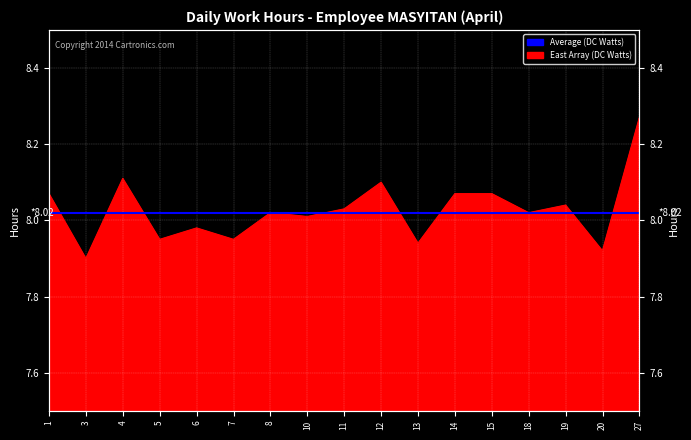

List the labels in order of value, largest first.

27, 4, 12, 1, 14, 15, 19, 11, 8, 18, 10, 6, 5, 7, 13, 20, 3